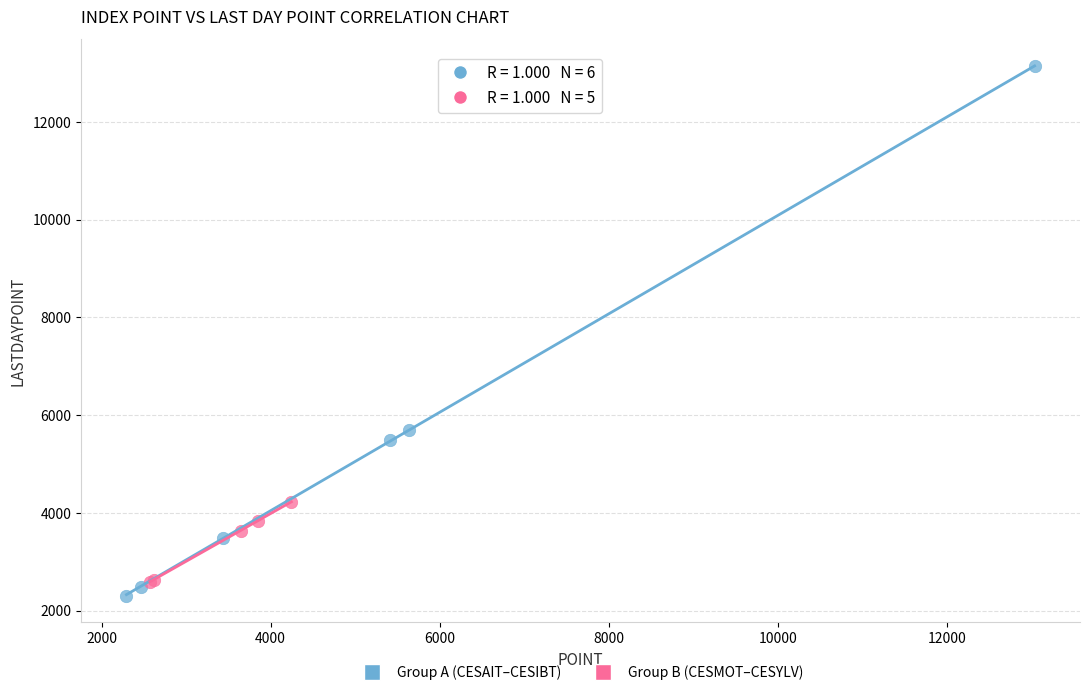

Which series has the largest Y range (max minus min)?

Group A (CESAIT–CESIBT)